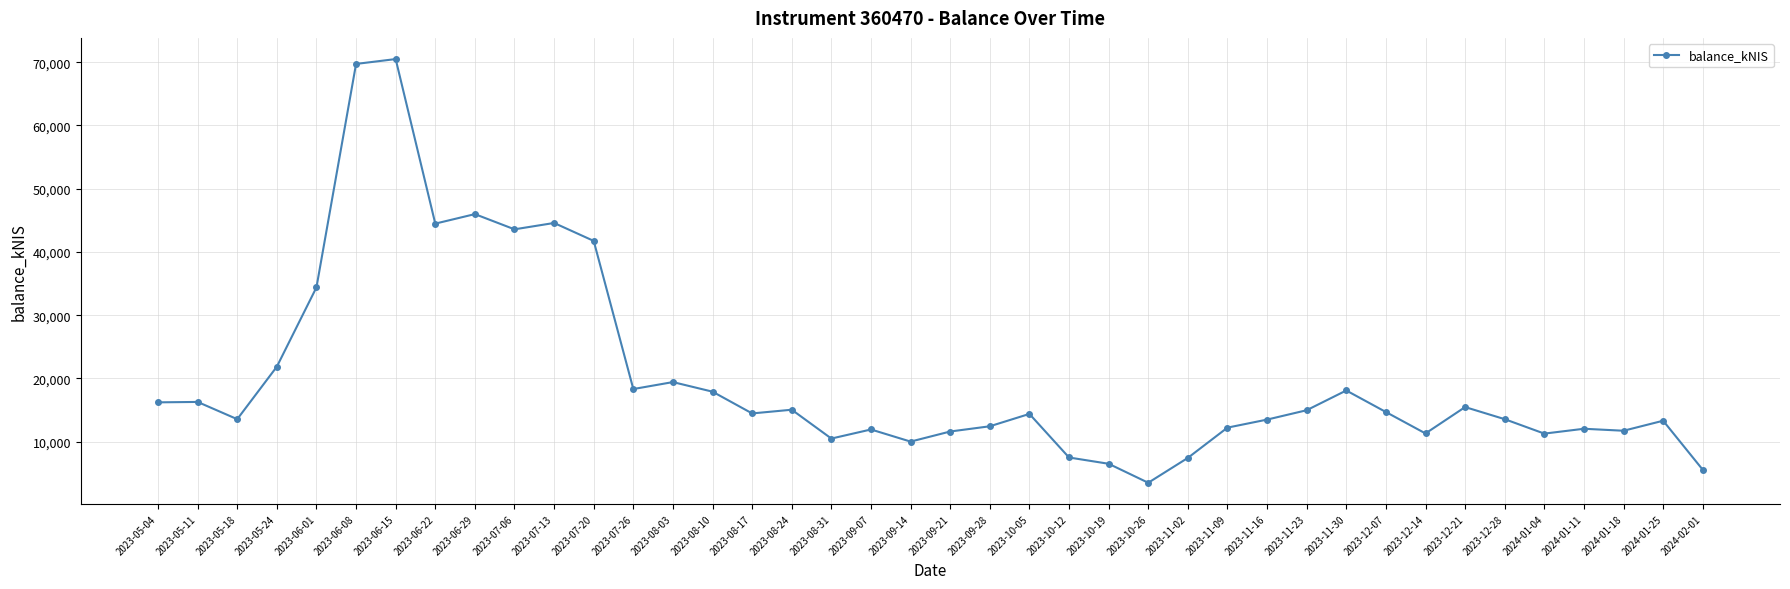

True or false: there are more than 0 points higher than both neighbors.

True